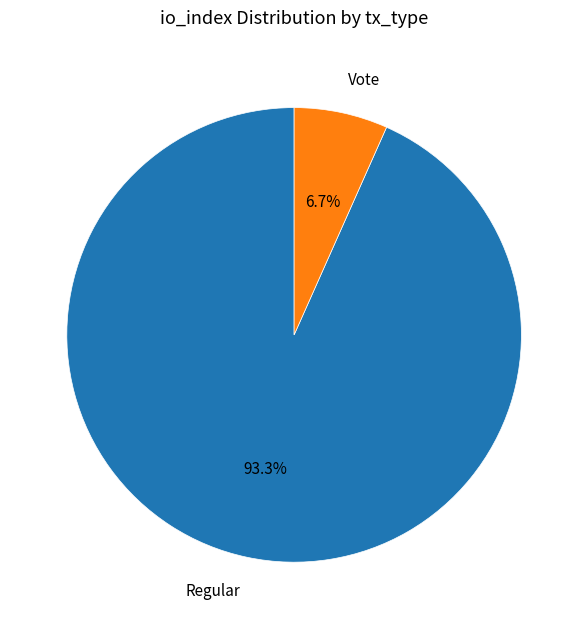

How many slices are in this pie chart?

2